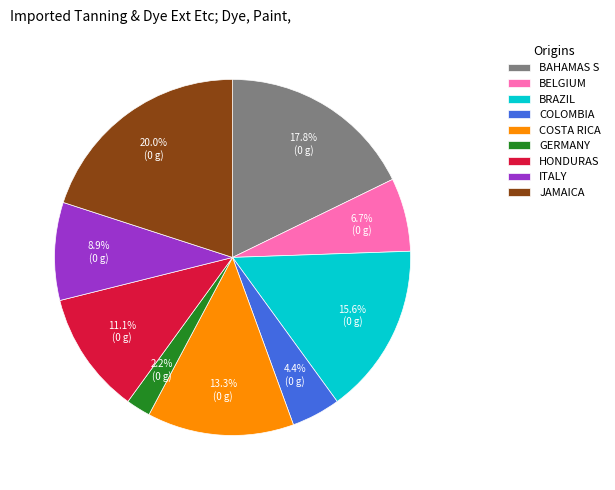

Is JAMAICA the majority of the pie?

No